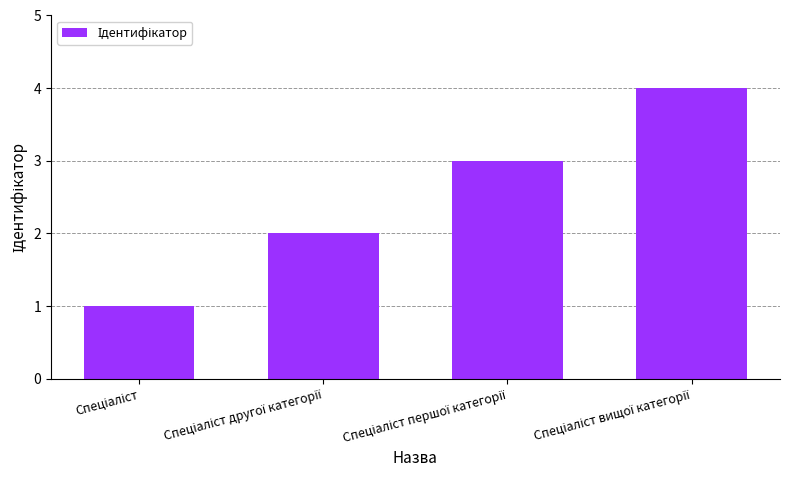

What is the sum of all values?

10